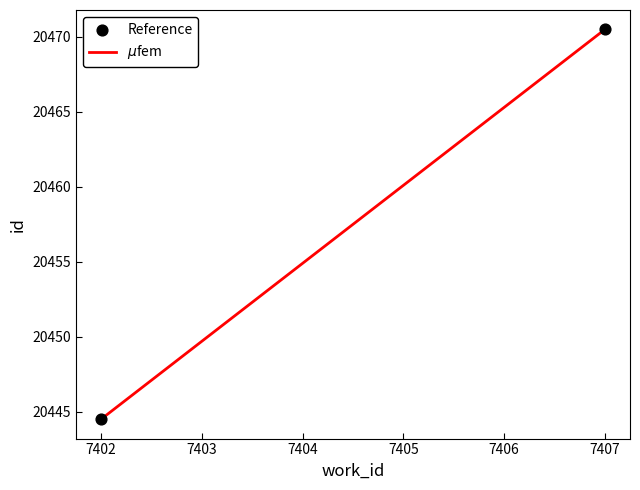

What is the maximum value shown in the chart?

20470.5